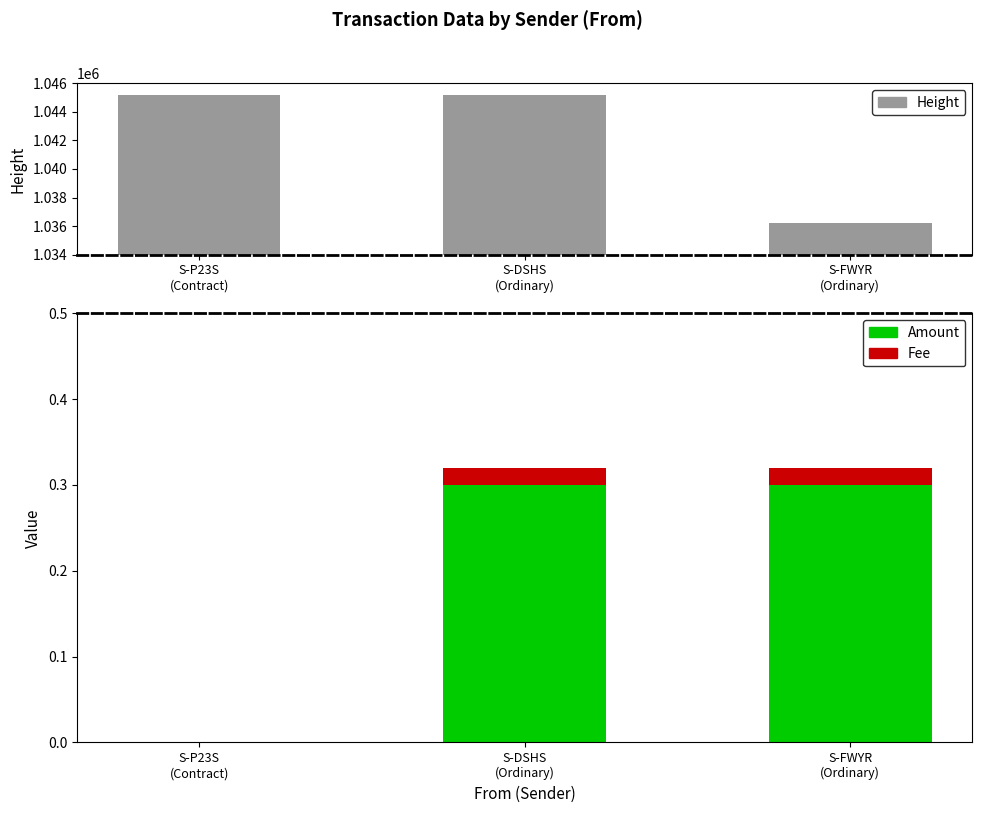

Does the chart contain any negative values?

No